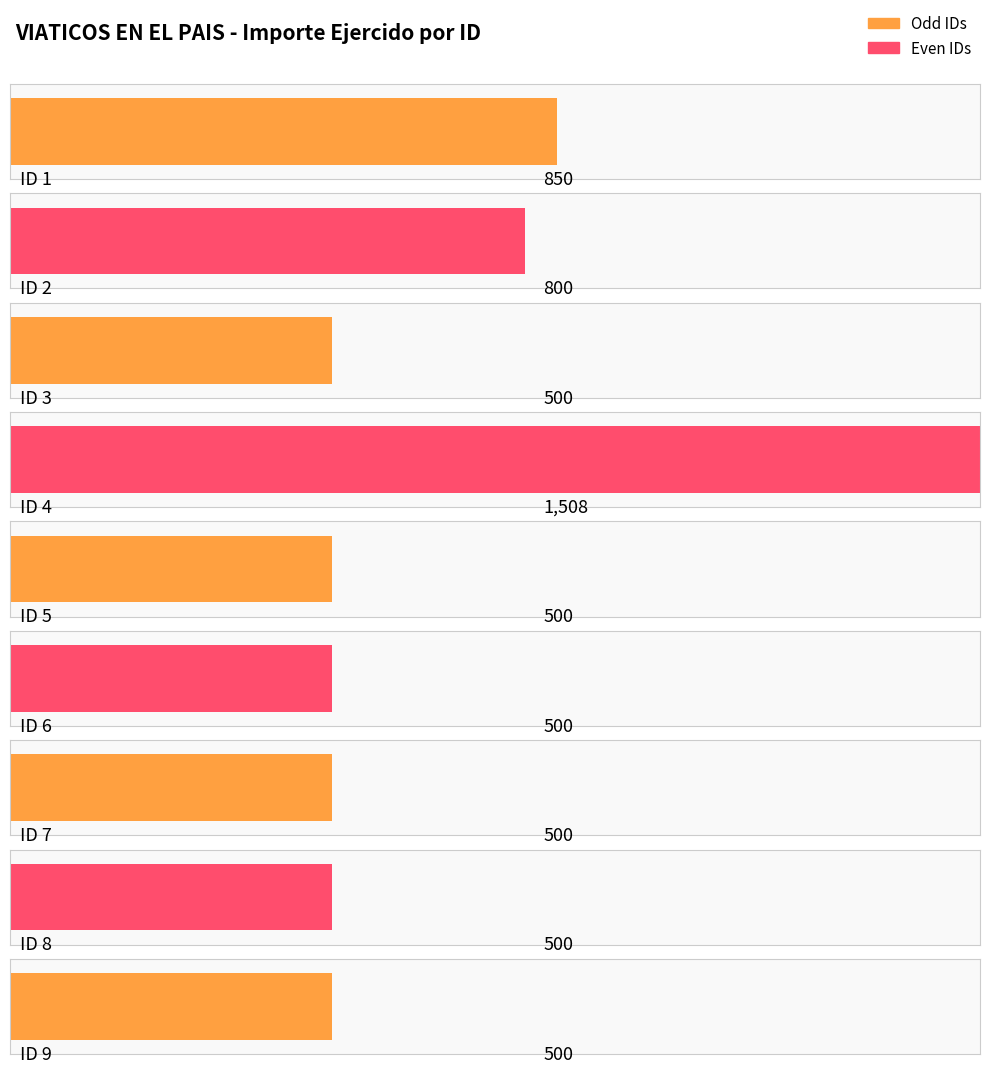

What is the difference between the values at 1 and 4?

658